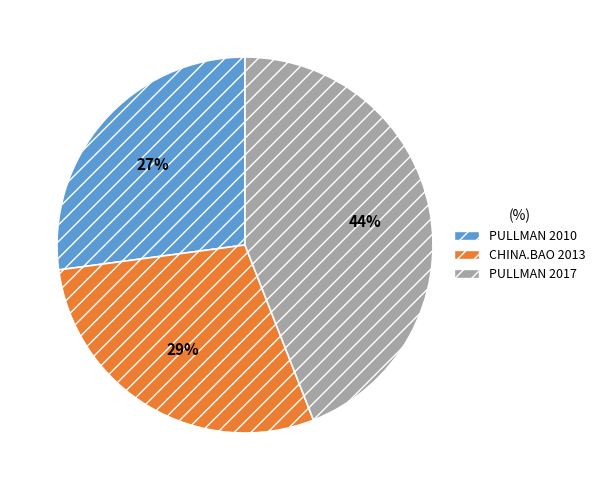

Which category has the biggest portion of the pie?

PULLMAN 2017